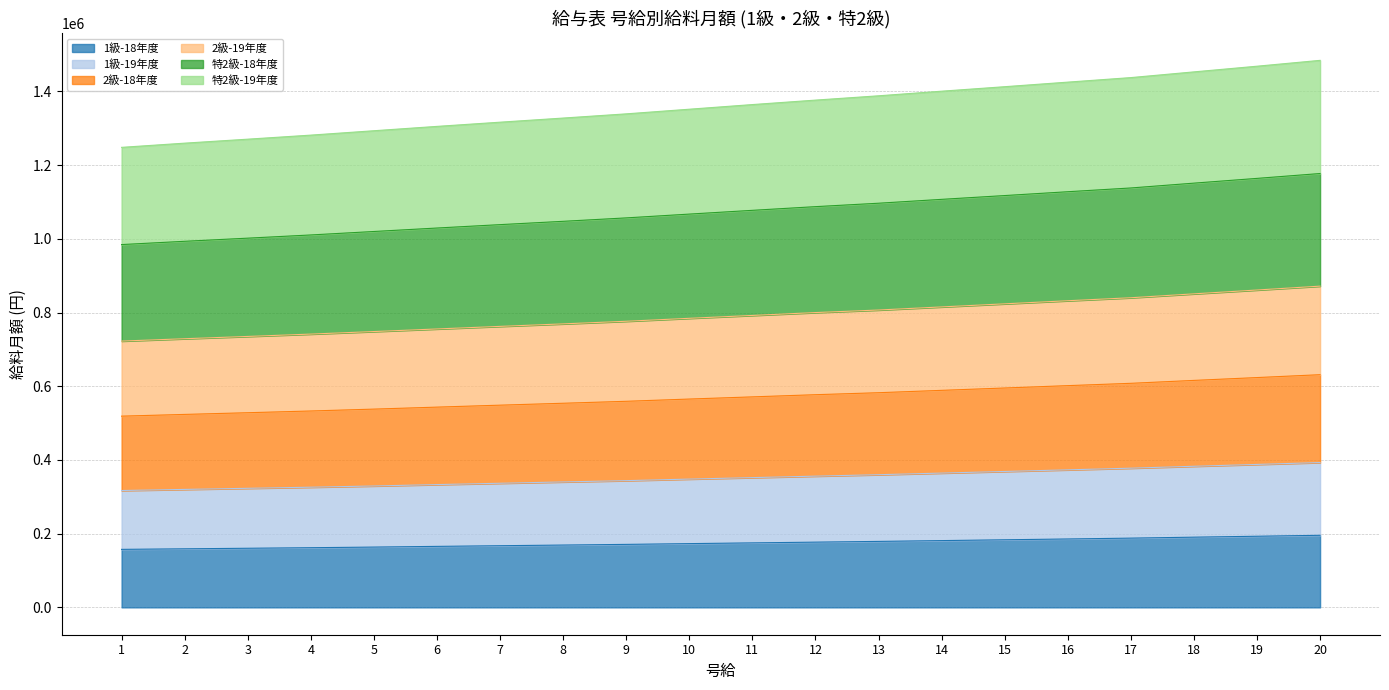

The value of 1級-18年度 at 16 is 242482. True or false?

False